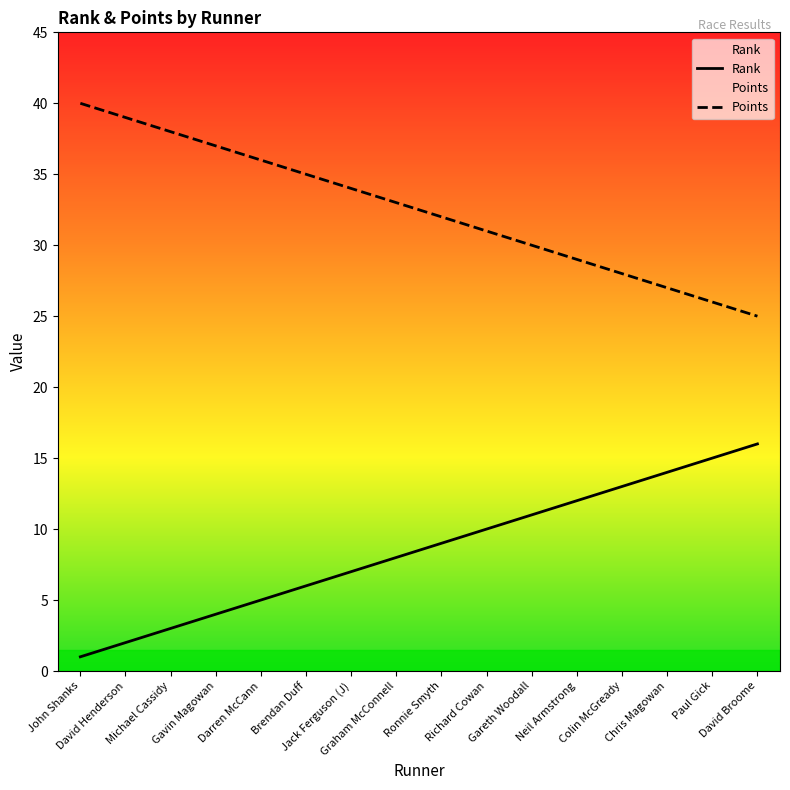

At which category does the chart reach its minimum across all series?

John Shanks